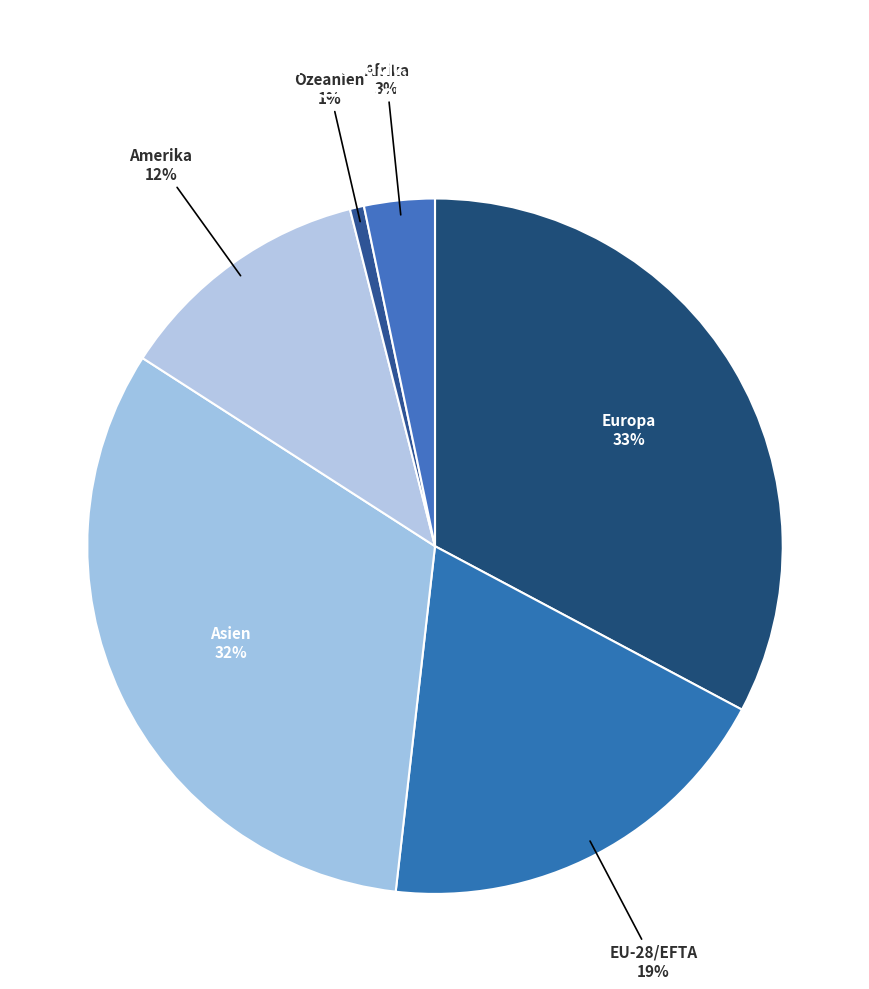

The EU-28/EFTA slice represents 1% of the pie. True or false?

False